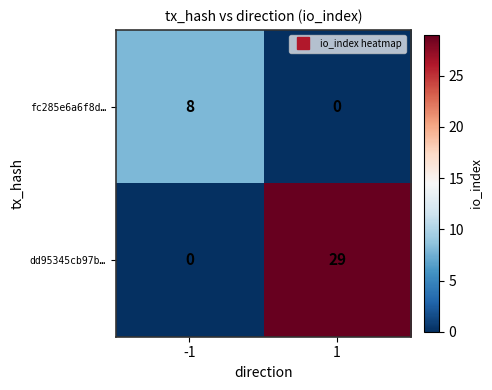

What is the sum of all dd95345cb97b… values?

29